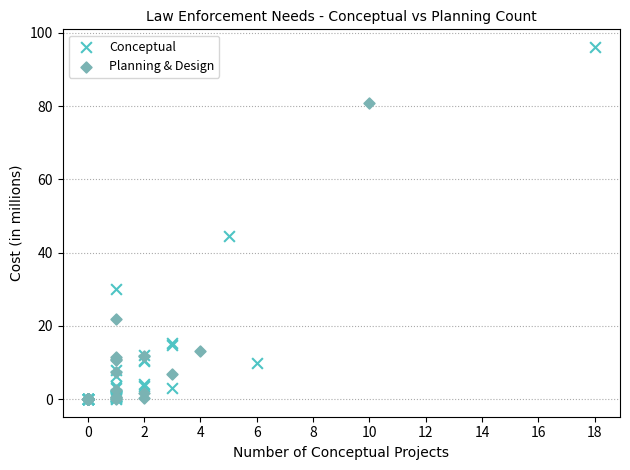

What are all the series names shown in the legend?

Conceptual, Planning & Design